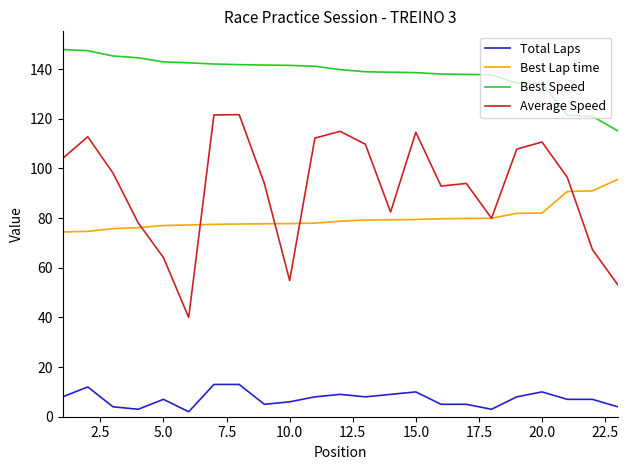

Which series has the largest total across all categories?

Best Speed